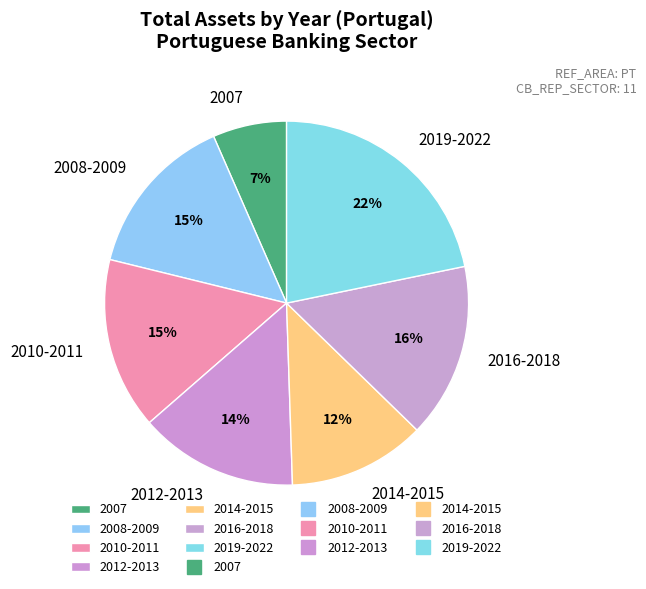

To the nearest percent, what is the difference between the largest and smallest slice percentages?

15%